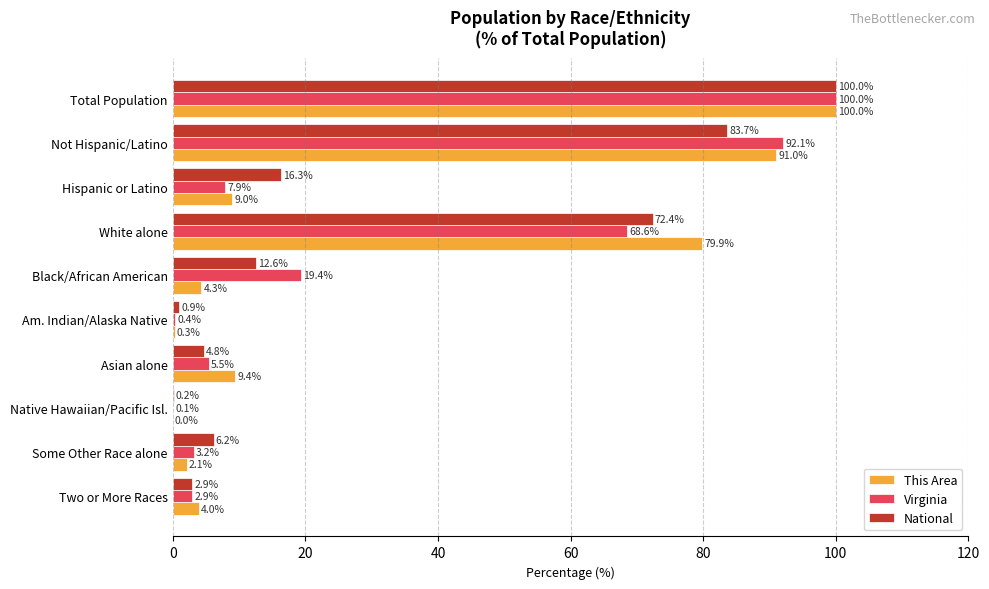

How many series are shown in this chart?

3